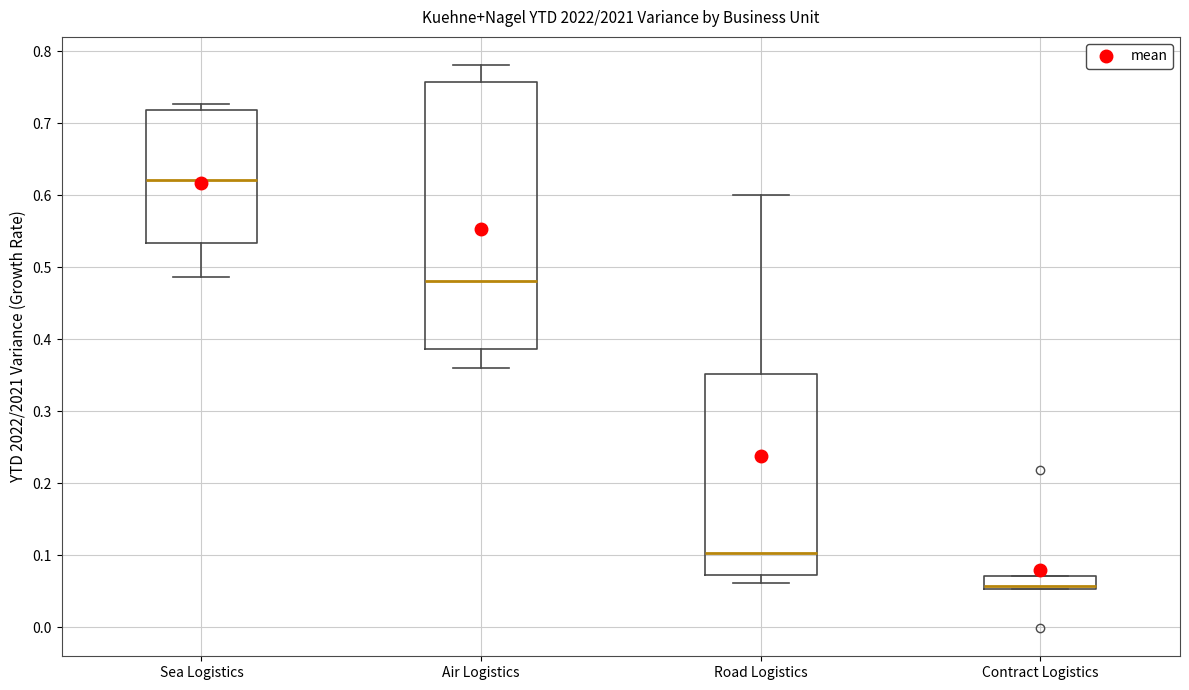

Which box has the lowest median line?

Contract Logistics